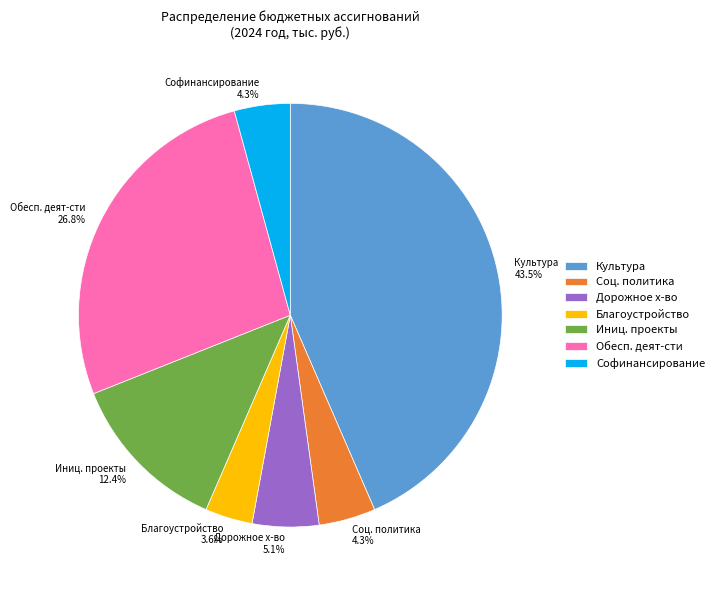

What is the smallest slice in the pie chart?

Благоустройство